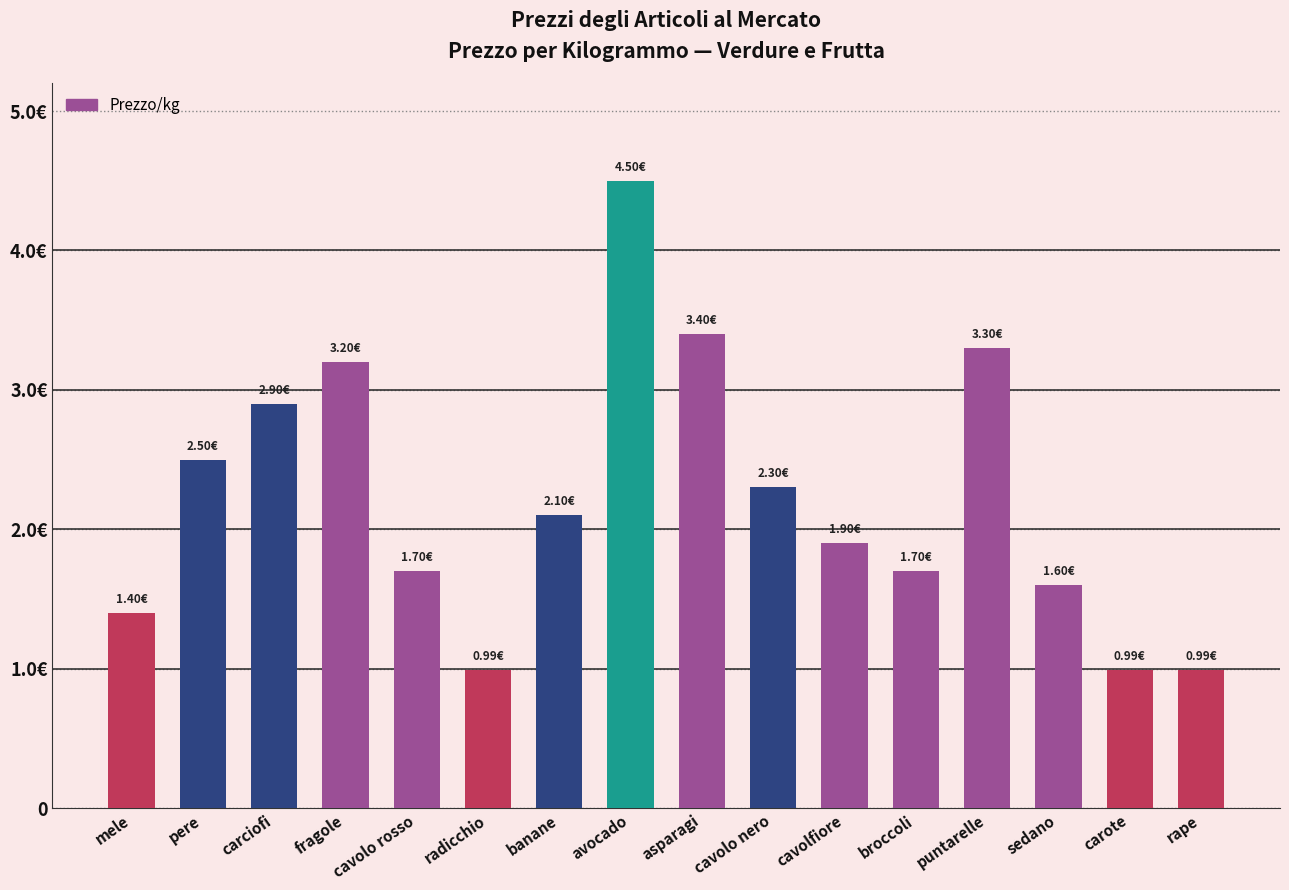

Does the chart contain any negative values?

No